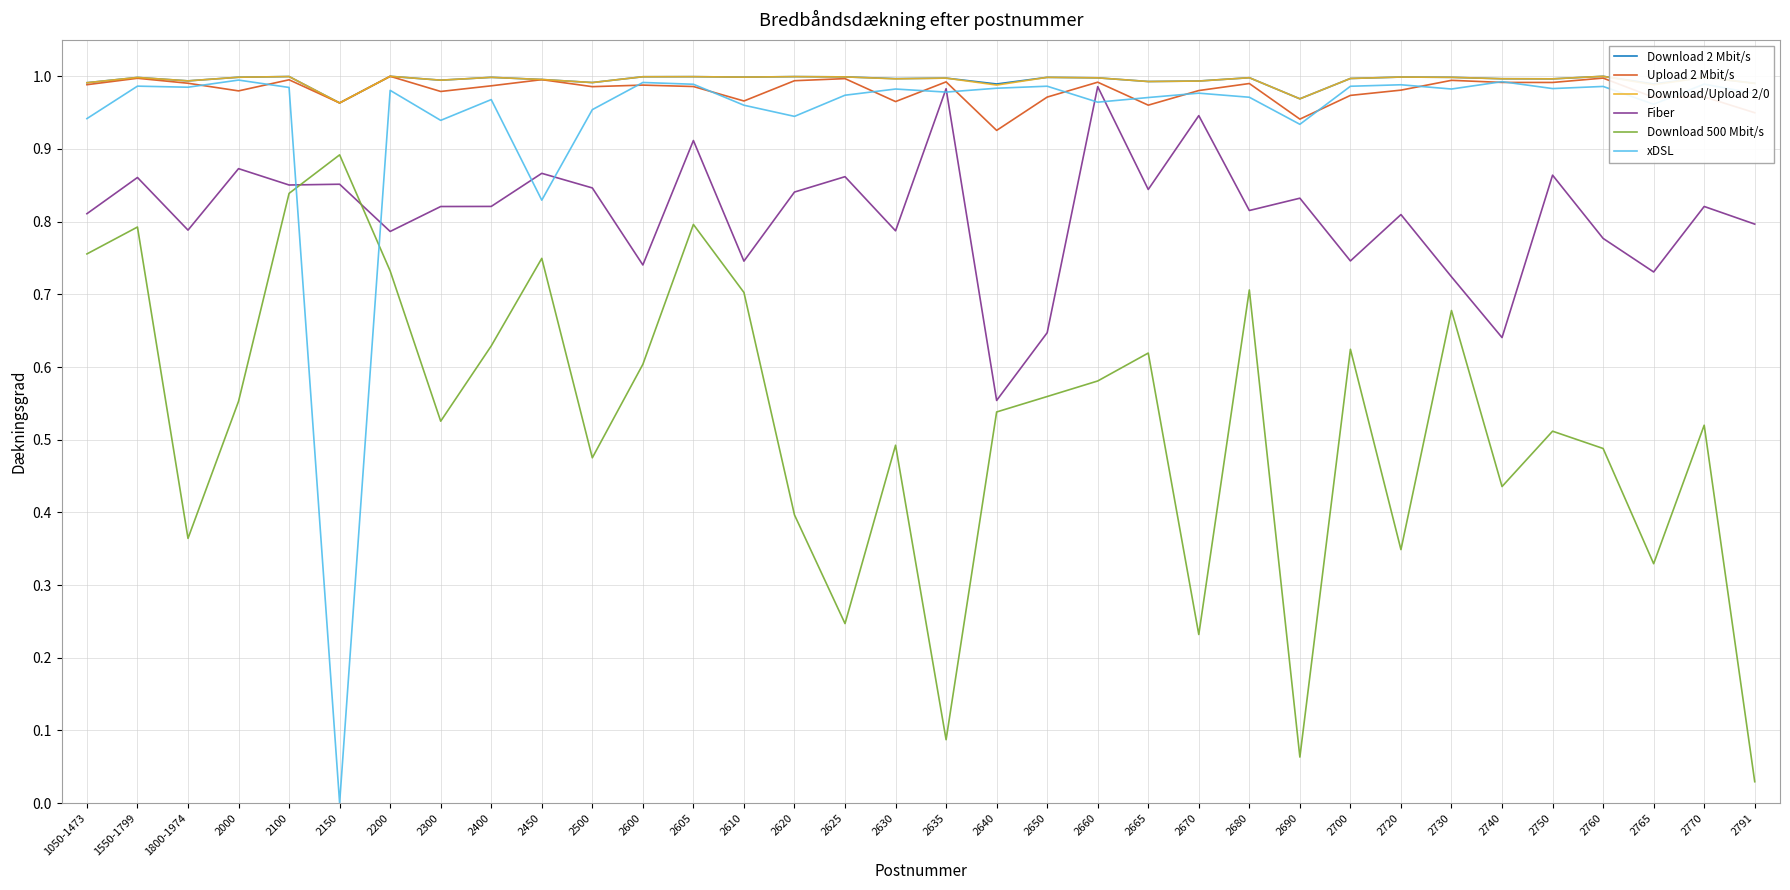

Is it true that xDSL equals 1.0 at 2625?

True